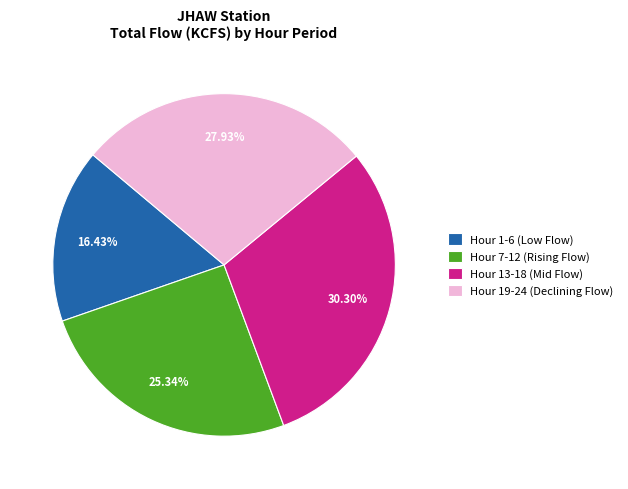

Is there any slice that represents more than half of the pie?

No